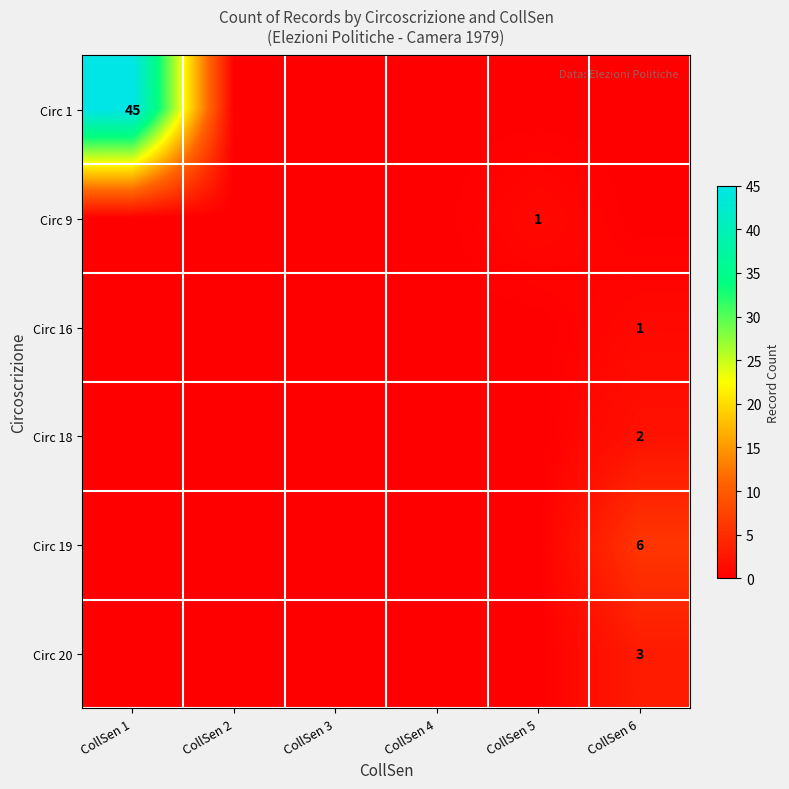

The value of Circ 16 at CollSen 6 is 1. True or false?

True